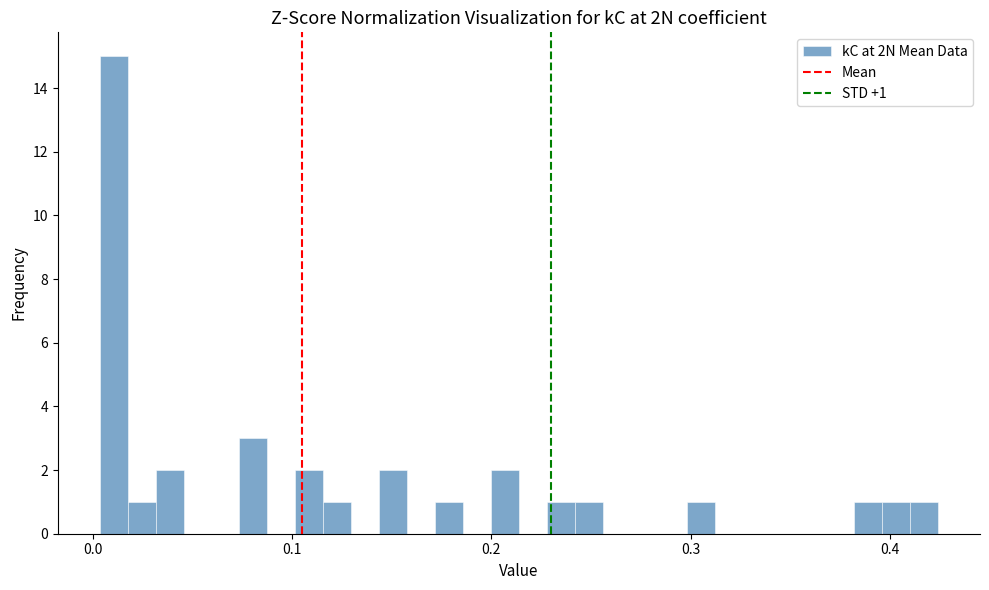

Around what value on the x-axis is the tallest bar? Give the approximate position of its centre, as read against the axis.

0.01